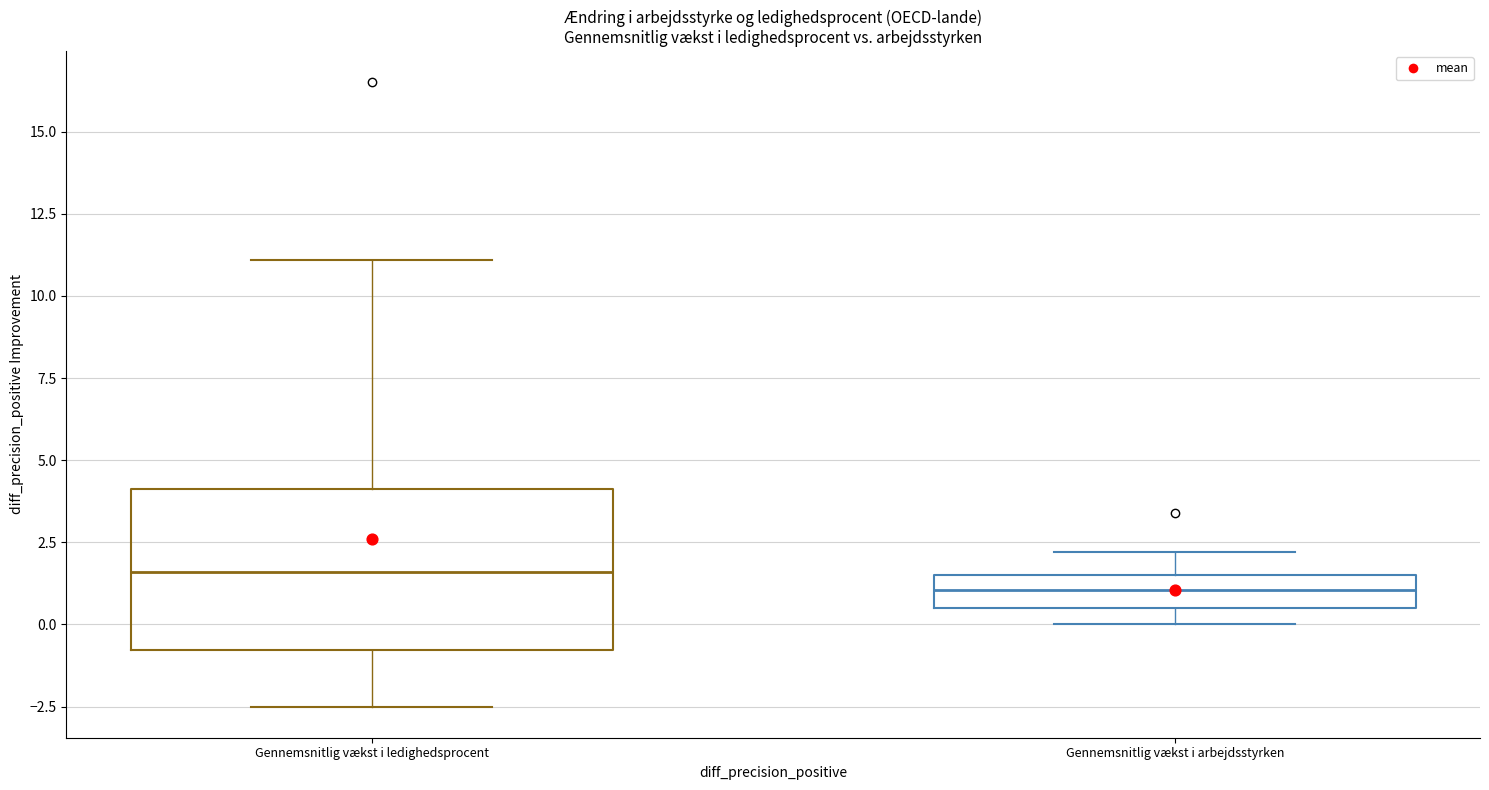

Reading left to right, read every box against the y-axis: the position of its median line, the range the box covers, and the ends of its whiskers. The values are not printed on the chart, so give them approximately, as read against the axis.

Gennemsnitlig vækst i ledighedsprocent: median 1.5, box -1.0 to 4.0, whiskers -2.5 to 11.0
Gennemsnitlig vækst i arbejdsstyrken: median 1.0, box 0.5 to 1.5, whiskers 0.0 to 2.0